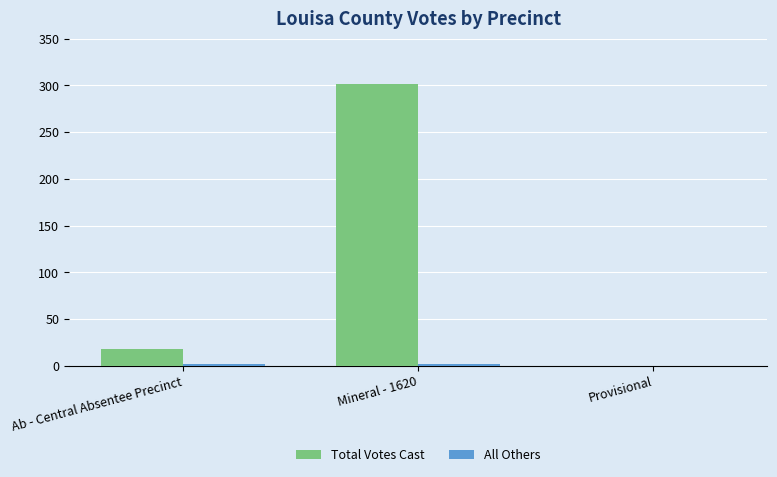

The Total Votes Cast series shows 301 at Mineral - 1620. True or false?

True